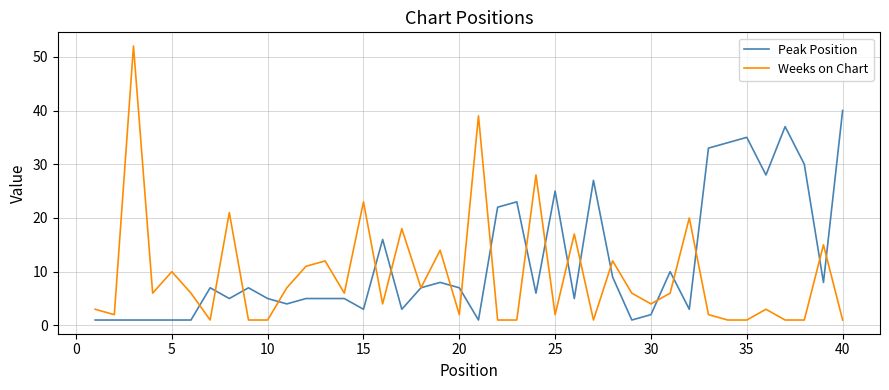

What is the greatest value displayed?

52